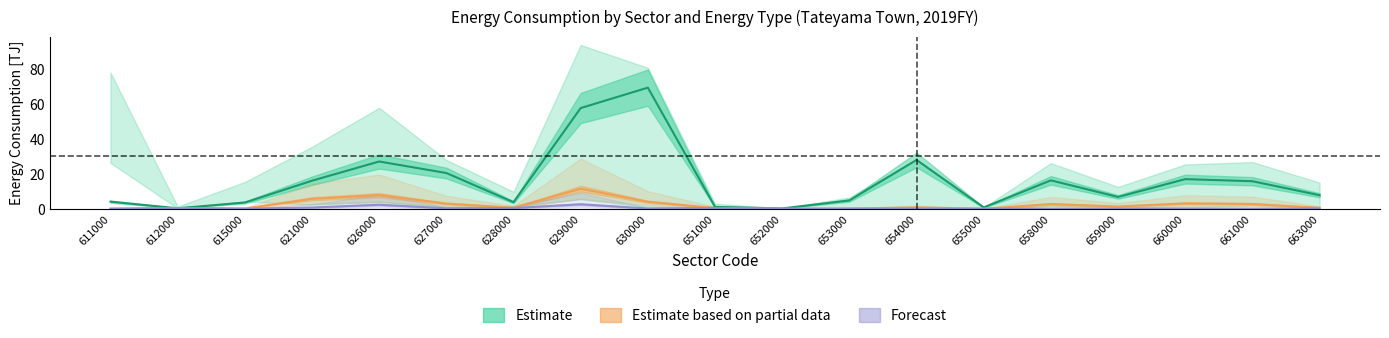

The value of Estimate at 627000 is 20.5. True or false?

True